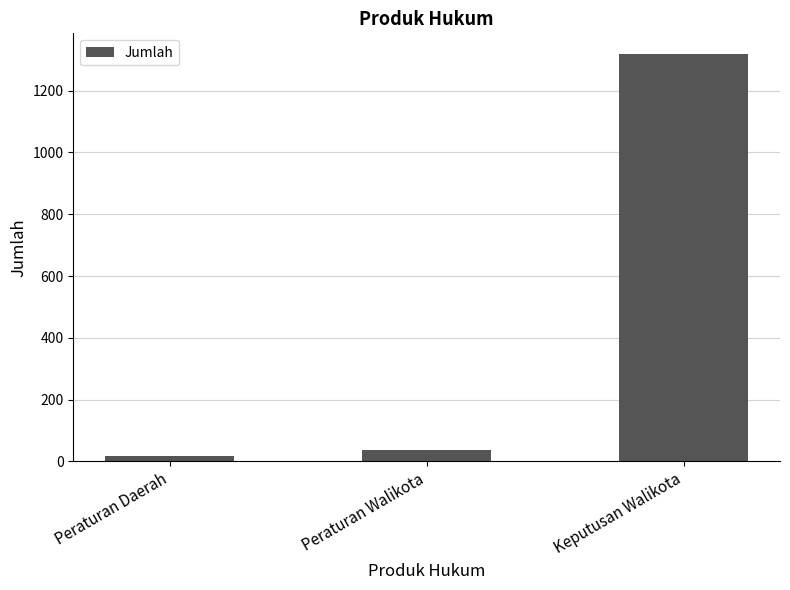

True or false: the data shows 38 at Peraturan Walikota.

True